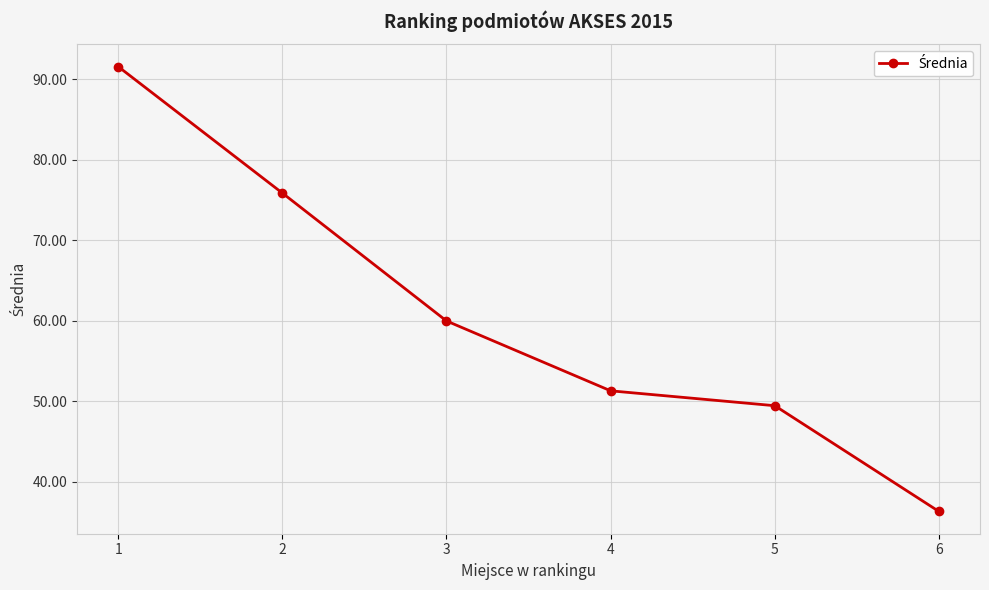

How many lines are shown in the chart?

1